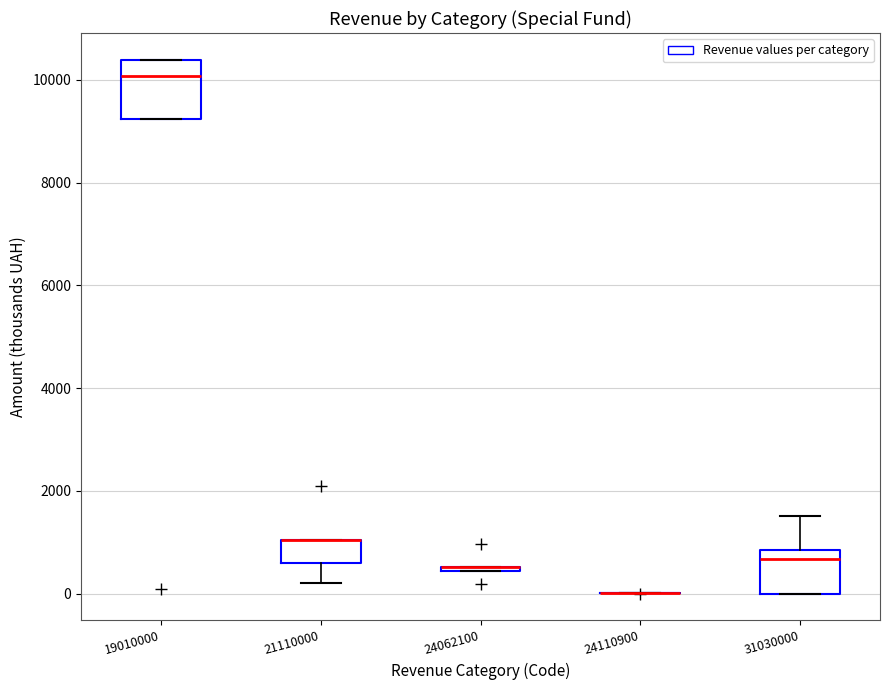

Which box is the tallest, from its lower edge to its upper edge?

19010000